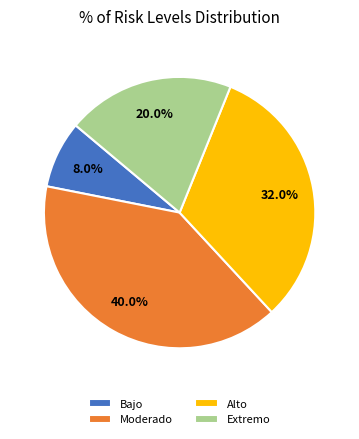

Approximately how many times larger is the value at Extremo compared to Moderado?

0.5